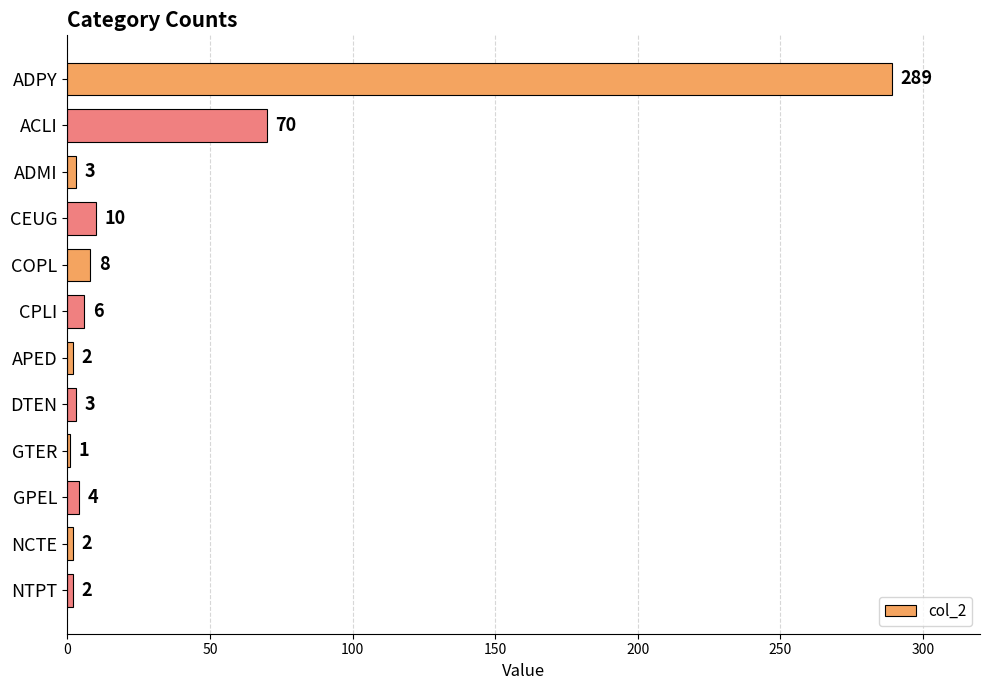

What is the change in value from COPL to GTER?

-7